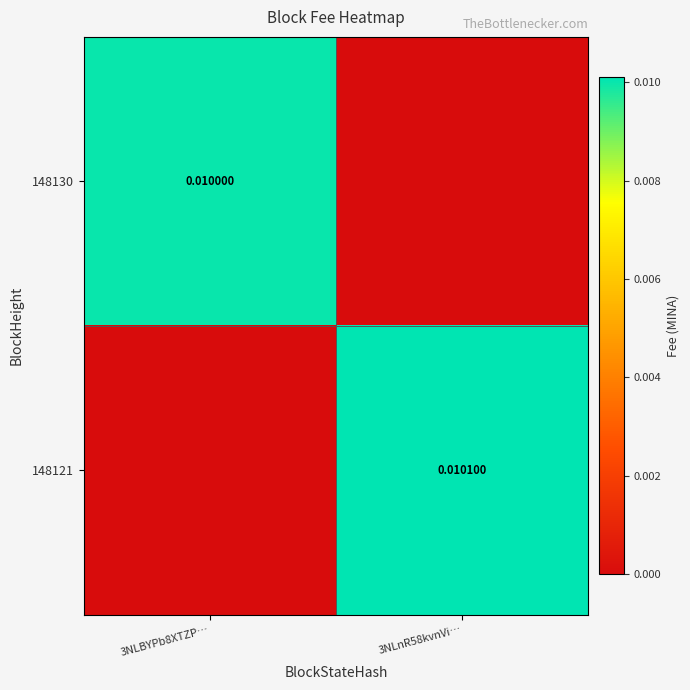

How many data points in 148130 are above 0?

1